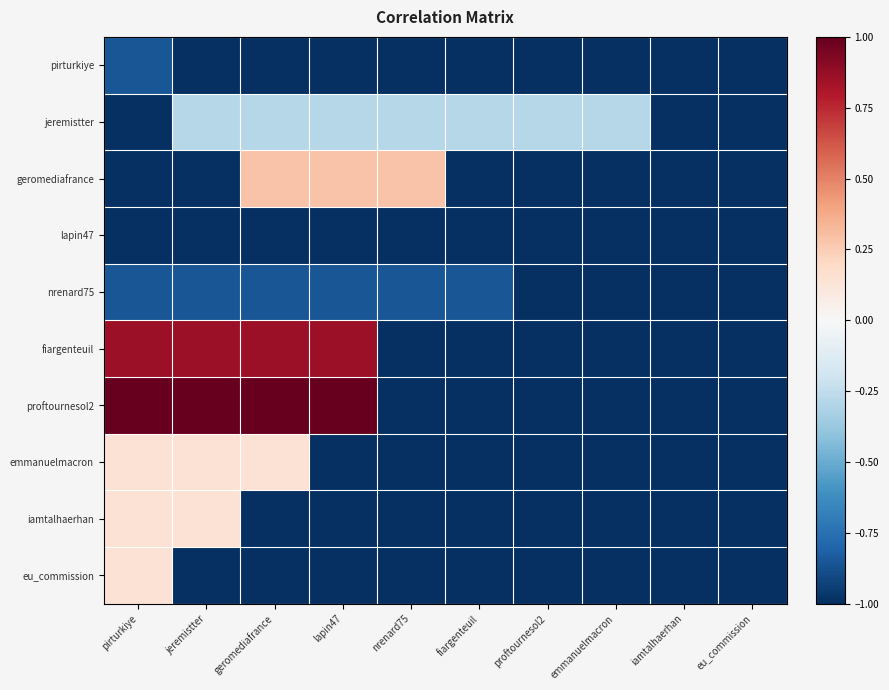

At which category is the sum across all series the highest?

pirturkiye